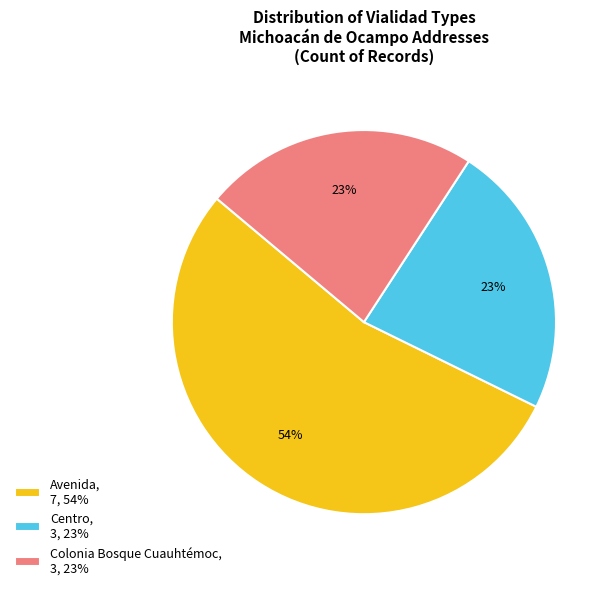

Count the number of slices in the pie.

3